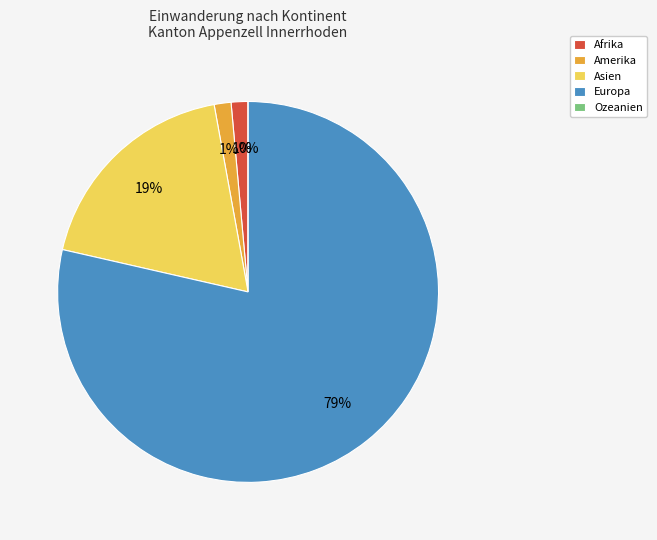

To the nearest percent, what percentage of the pie is Amerika?

1%